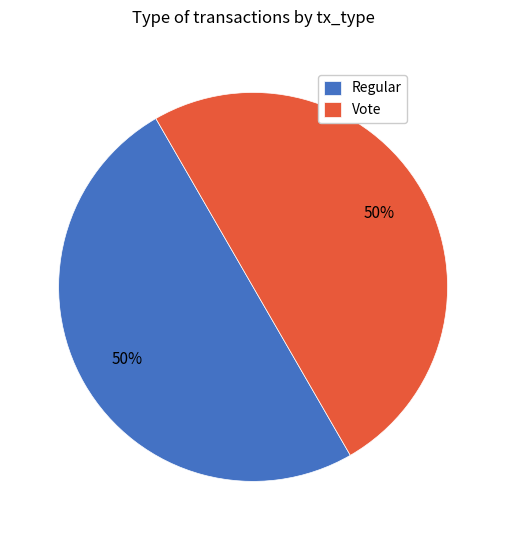

Count the number of slices in the pie.

2